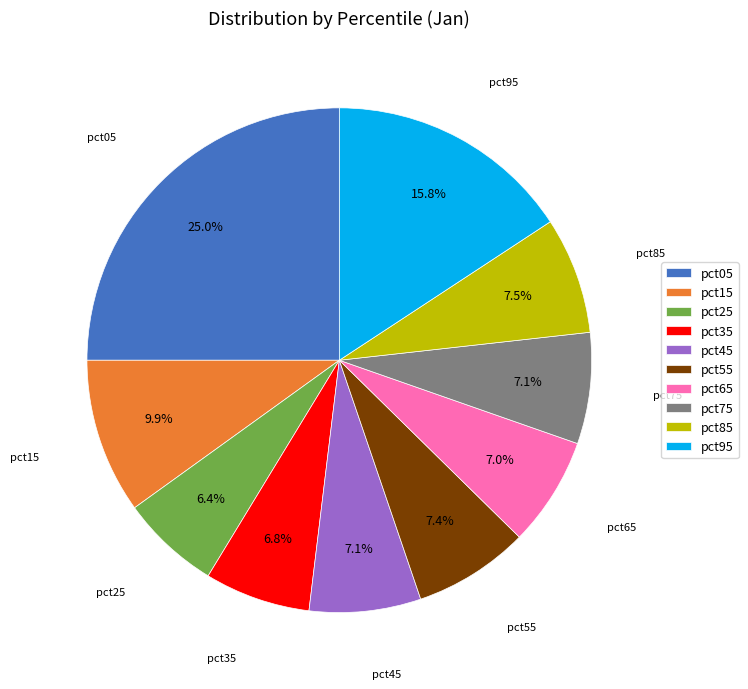

How many segments does this pie chart have?

10